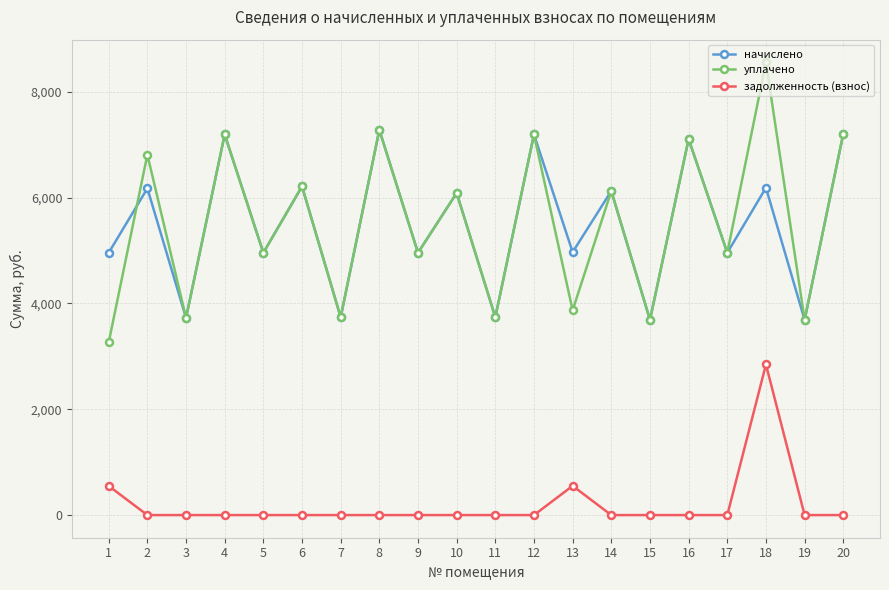

At how many categories does at least one series exceed 4256?

15